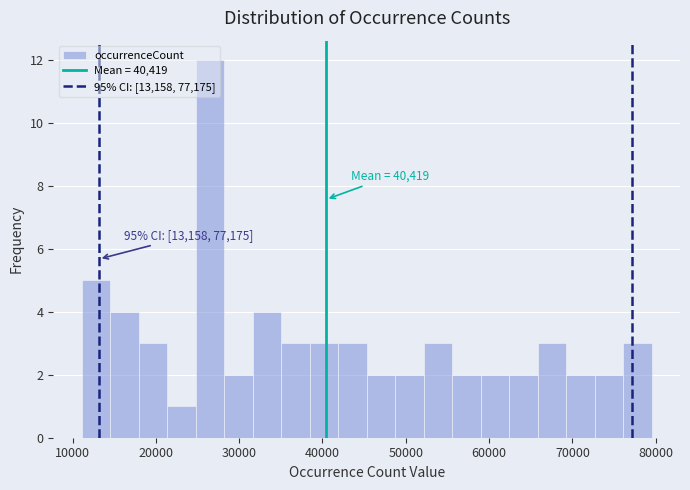

Read against the x-axis, roughly where is the centre of the tallest bar?

26000